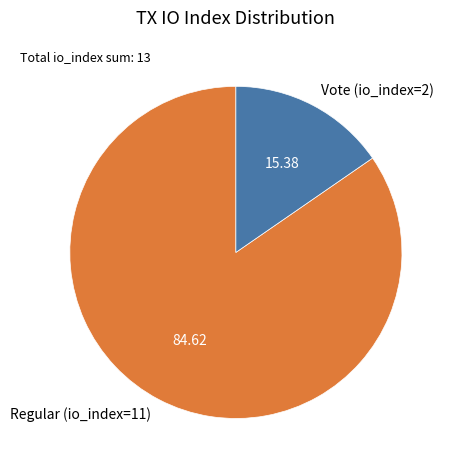

How many segments does this pie chart have?

2